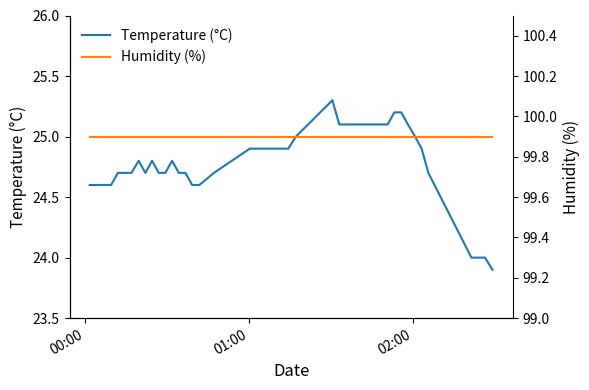

What is the highest value of the Temperature (°C) series?

25.3